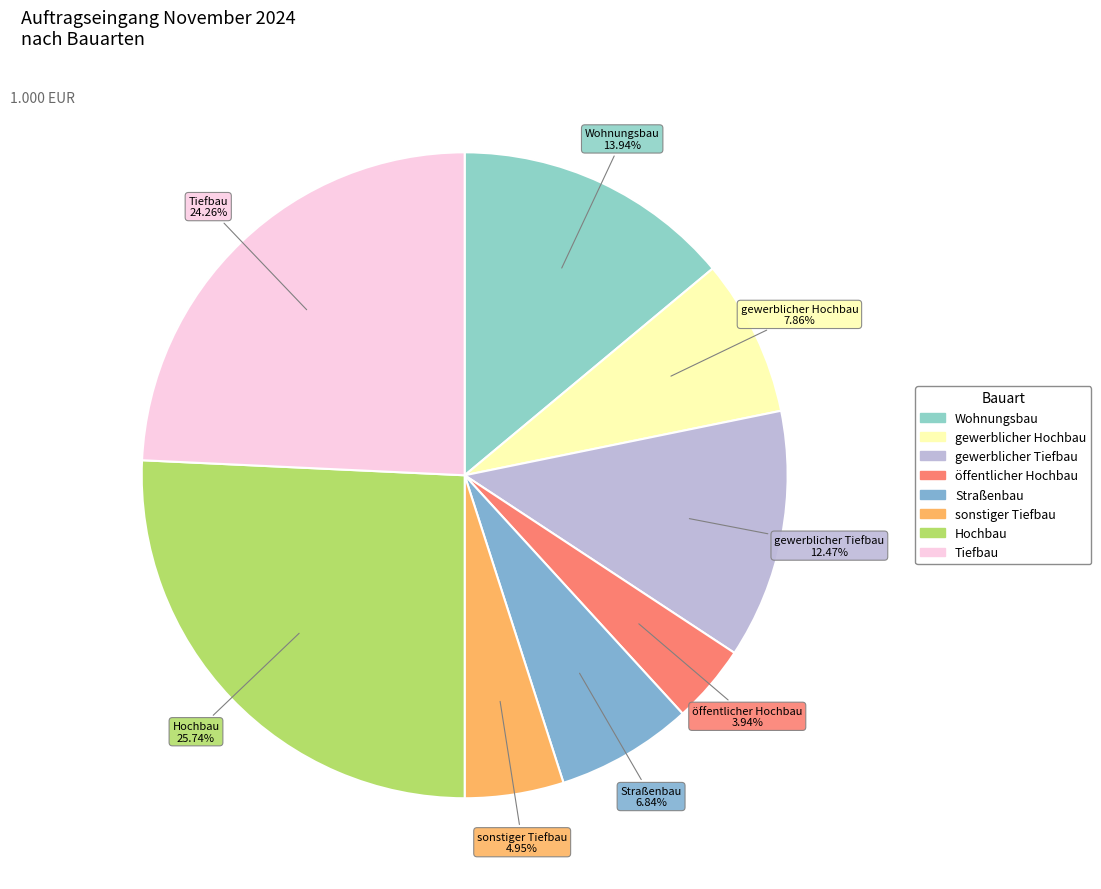

How many segments does this pie chart have?

8